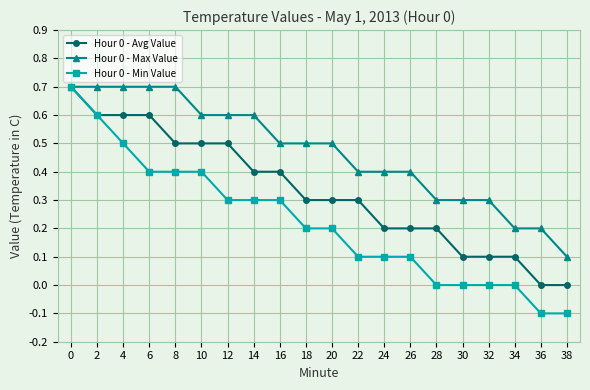

What is the maximum value for Hour 0 - Avg Value?

0.7